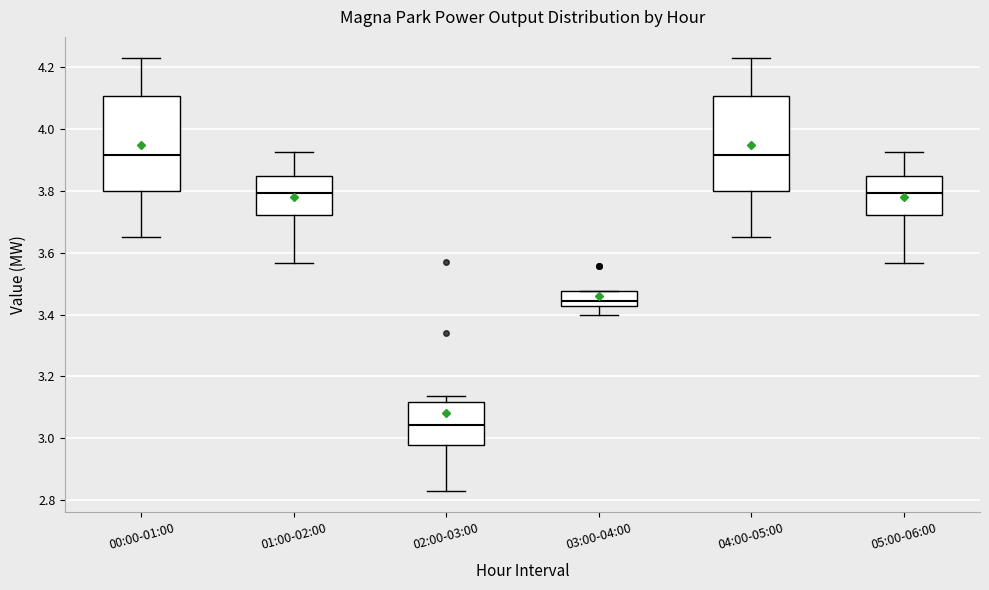

Reading left to right, transcribe this box plot: for each box, give where its median line is, the range the box spans, and where its two whiskers end, as read against the y-axis. The values are not printed on the chart, so give them approximately, as read against the axis.

00:00-01:00: median 3.92, box 3.80 to 4.10, whiskers 3.66 to 4.22
01:00-02:00: median 3.80, box 3.72 to 3.84, whiskers 3.56 to 3.92
02:00-03:00: median 3.04, box 2.98 to 3.12, whiskers 2.84 to 3.14
03:00-04:00: median 3.44, box 3.42 to 3.48, whiskers 3.40 to 3.48
04:00-05:00: median 3.92, box 3.80 to 4.10, whiskers 3.66 to 4.22
05:00-06:00: median 3.80, box 3.72 to 3.84, whiskers 3.56 to 3.92